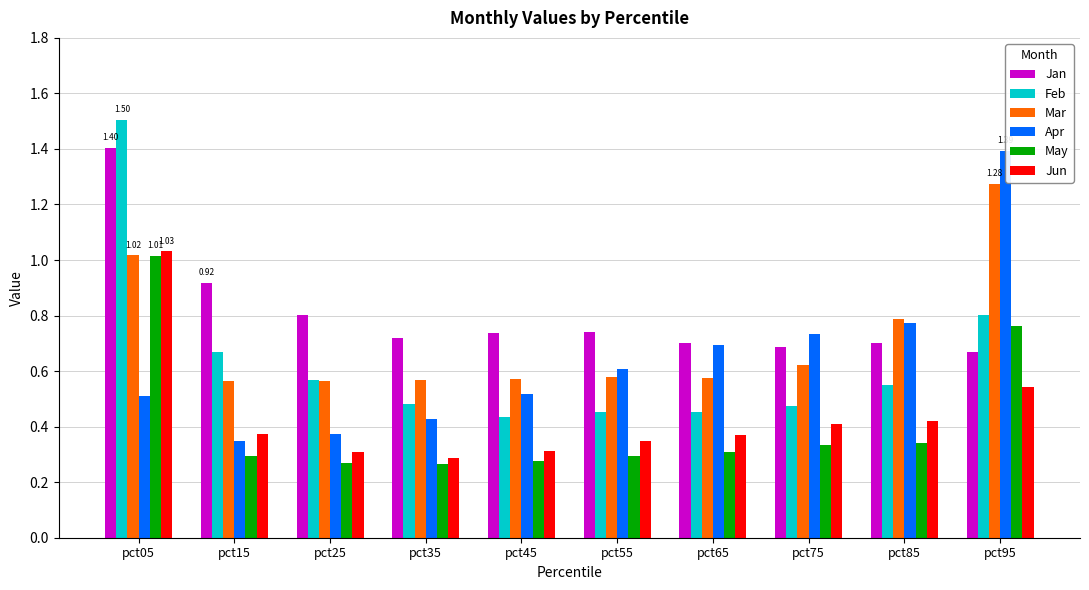

List the series in order of their peak value, lowest first.

May, Jun, Mar, Apr, Jan, Feb